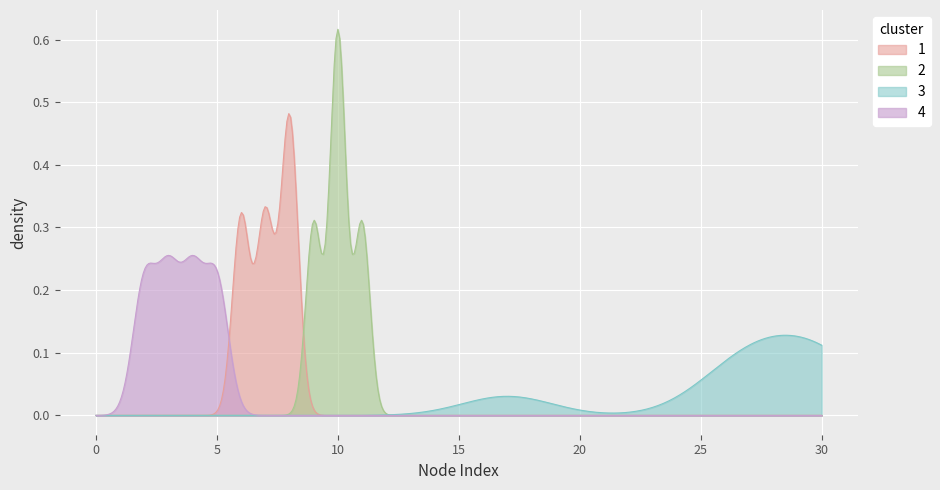

List the series in order of their peak value, highest first.

2, 1, 4, 3